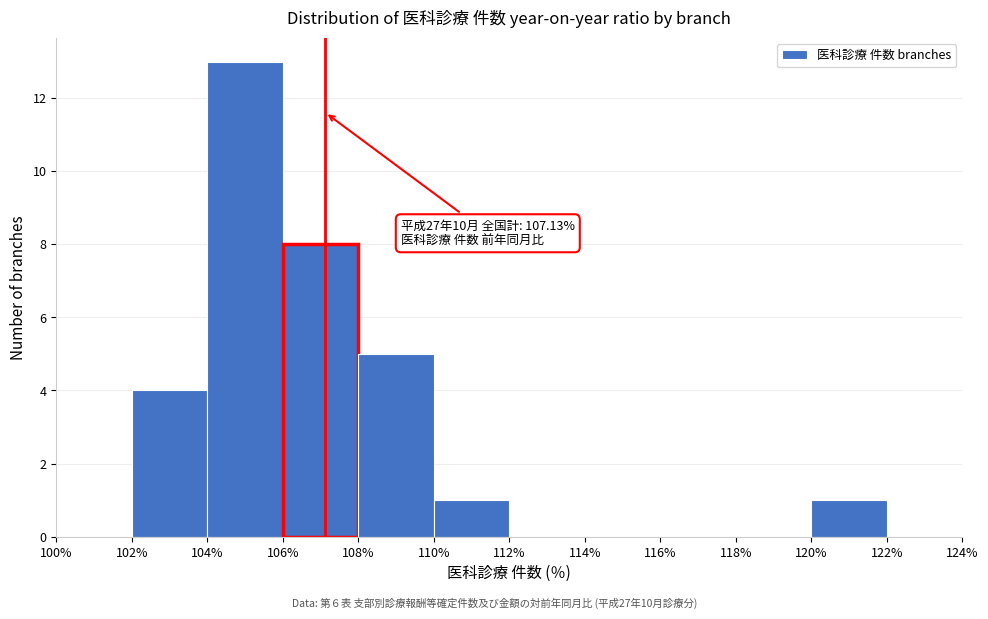

Over which range of the x-axis is the bar tallest?

104% to 106%